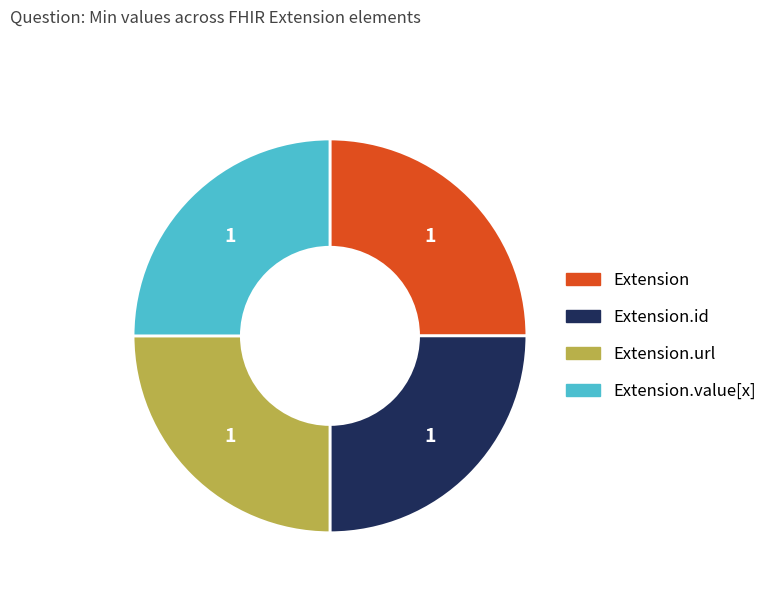

Is there any slice that represents more than half of the pie?

No